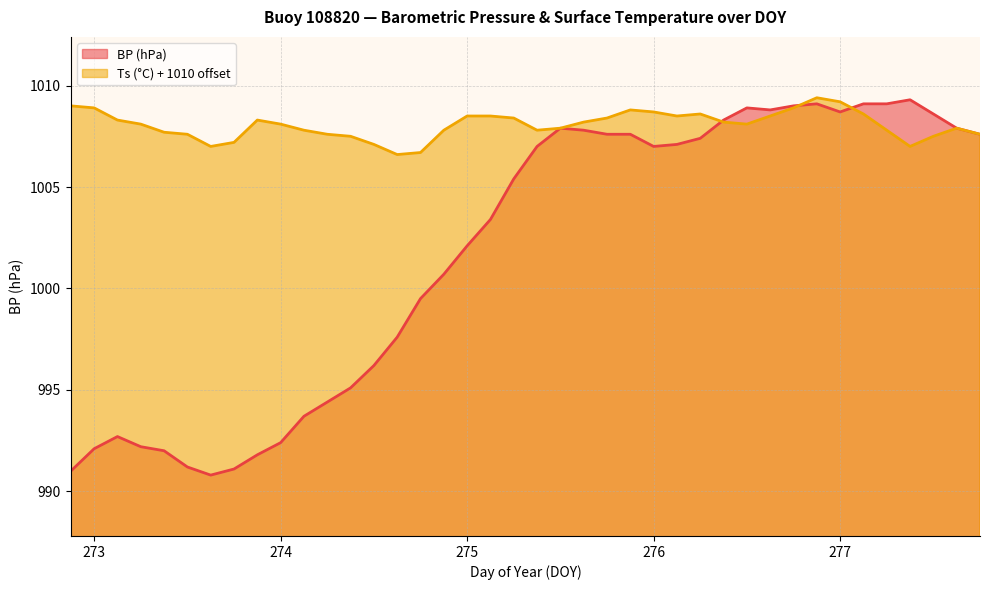

The Ts series shows 1007.0 at 277.375. True or false?

True